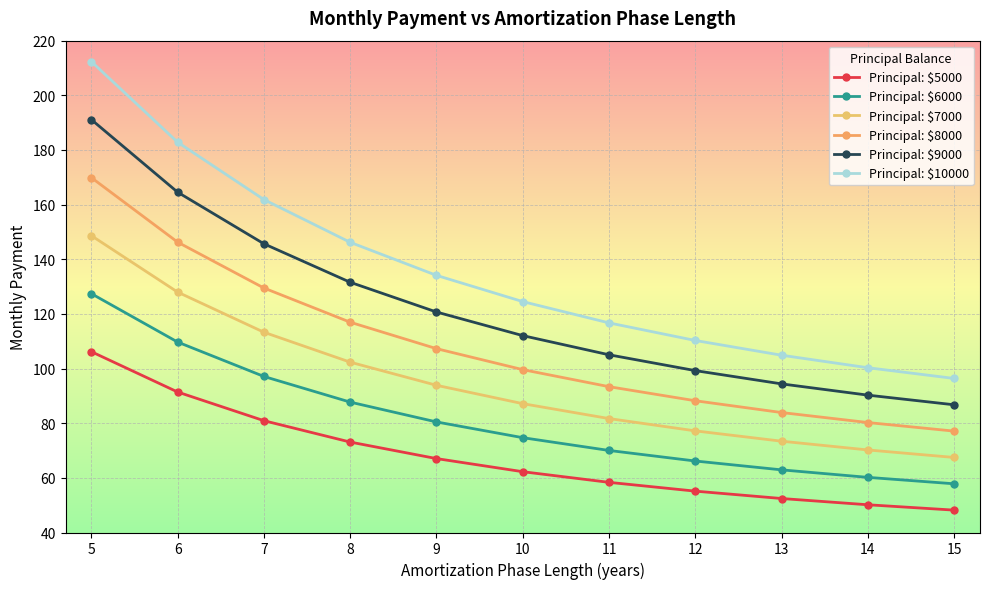

List the labels in order of Principal: $5000 value, smallest first.

15, 14, 13, 12, 11, 10, 9, 8, 7, 6, 5